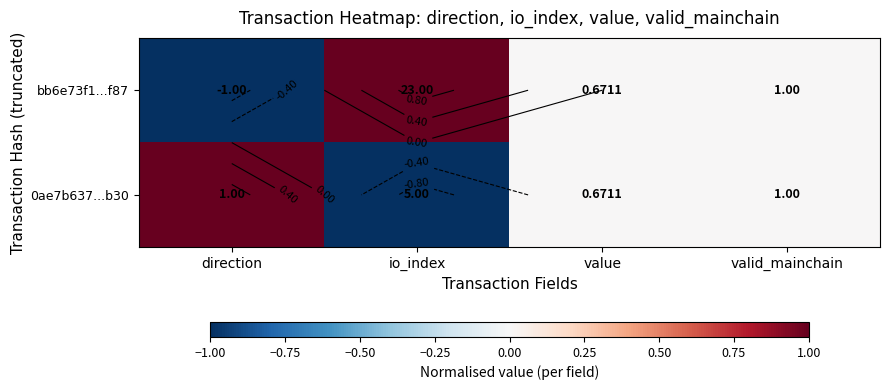

How many series are shown in this chart?

2